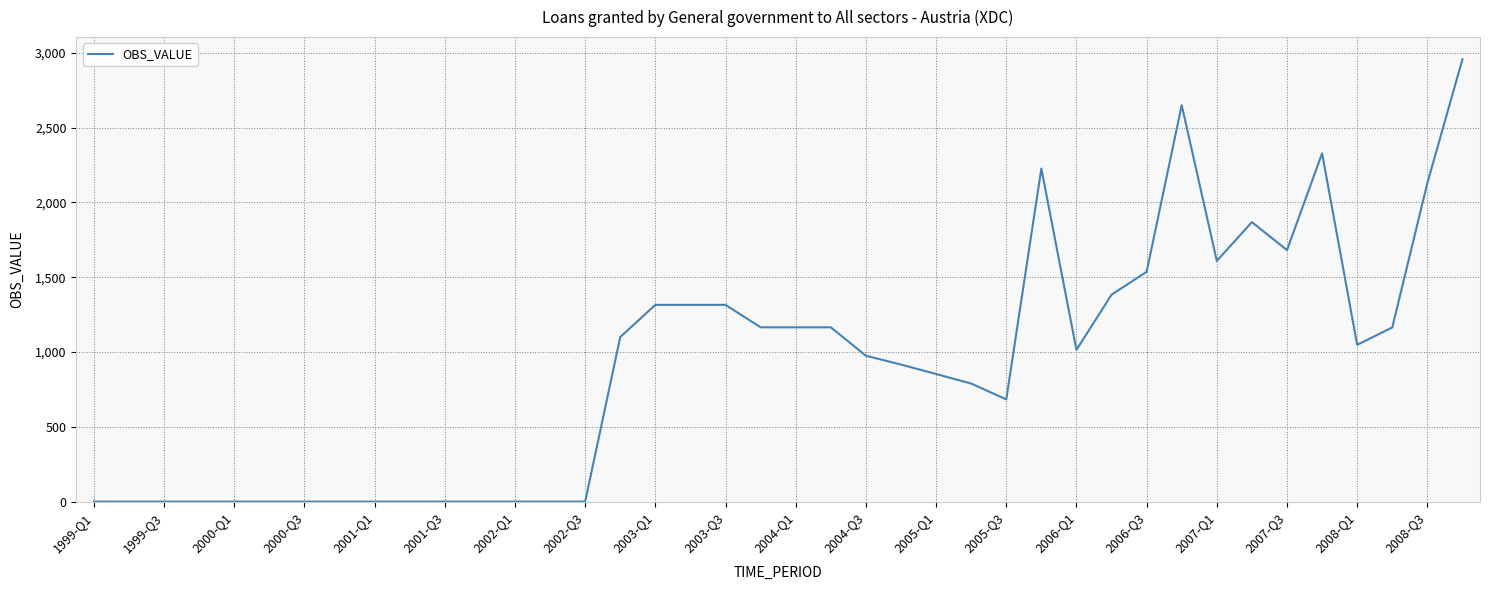

What is the greatest value displayed?

2957